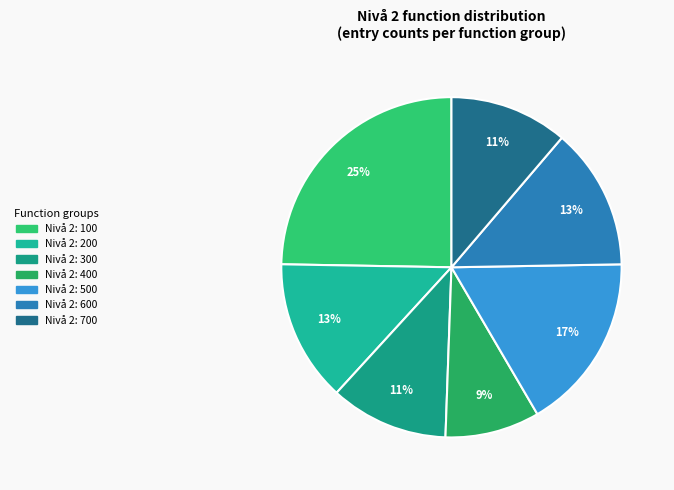

To the nearest percent, what is the average slice percentage?

14%